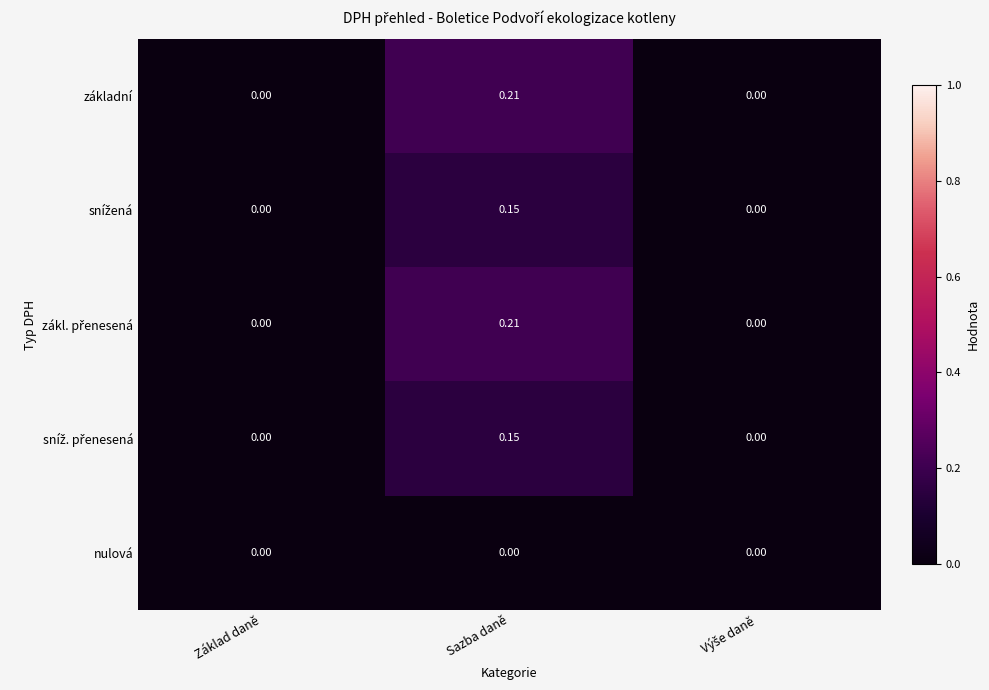

Which label corresponds to the largest value in the chart?

Sazba daně